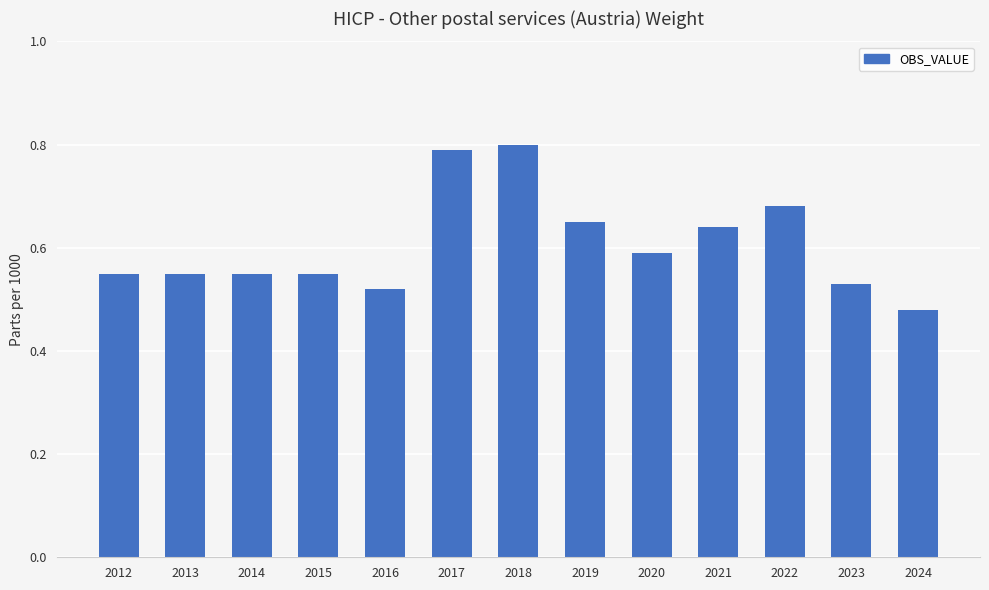

The value at 2017 is 0.8. True or false?

True